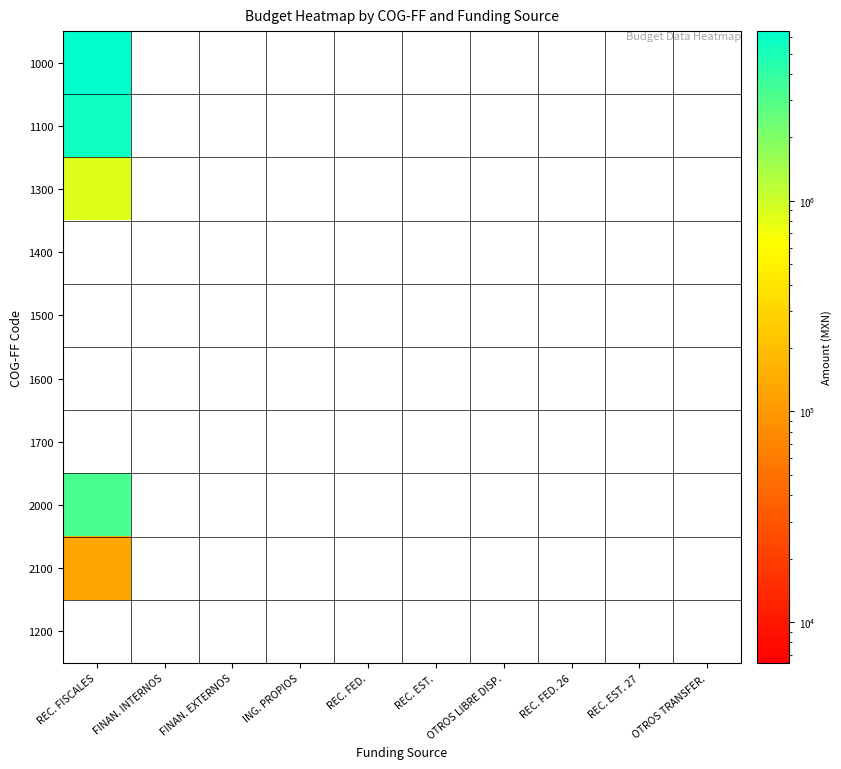

Reading left to right, list all the values displayed in this chart.

1000: REC. FISCALES=6389414	FINAN. INTERNOS=0	FINAN. EXTERNOS=0	ING. PROPIOS=0	REC. FED.=0	REC. EST.=0	OTROS LIBRE DISP.=0	REC. FED. 26=0	REC. EST. 27=0	OTROS TRANSFER.=0
1100: REC. FISCALES=5542512	FINAN. INTERNOS=0	FINAN. EXTERNOS=0	ING. PROPIOS=0	REC. FED.=0	REC. EST.=0	OTROS LIBRE DISP.=0	REC. FED. 26=0	REC. EST. 27=0	OTROS TRANSFER.=0
1300: REC. FISCALES=846902	FINAN. INTERNOS=0	FINAN. EXTERNOS=0	ING. PROPIOS=0	REC. FED.=0	REC. EST.=0	OTROS LIBRE DISP.=0	REC. FED. 26=0	REC. EST. 27=0	OTROS TRANSFER.=0
1400: REC. FISCALES=0	FINAN. INTERNOS=0	FINAN. EXTERNOS=0	ING. PROPIOS=0	REC. FED.=0	REC. EST.=0	OTROS LIBRE DISP.=0	REC. FED. 26=0	REC. EST. 27=0	OTROS TRANSFER.=0
1500: REC. FISCALES=0	FINAN. INTERNOS=0	FINAN. EXTERNOS=0	ING. PROPIOS=0	REC. FED.=0	REC. EST.=0	OTROS LIBRE DISP.=0	REC. FED. 26=0	REC. EST. 27=0	OTROS TRANSFER.=0
1600: REC. FISCALES=0	FINAN. INTERNOS=0	FINAN. EXTERNOS=0	ING. PROPIOS=0	REC. FED.=0	REC. EST.=0	OTROS LIBRE DISP.=0	REC. FED. 26=0	REC. EST. 27=0	OTROS TRANSFER.=0
1700: REC. FISCALES=0	FINAN. INTERNOS=0	FINAN. EXTERNOS=0	ING. PROPIOS=0	REC. FED.=0	REC. EST.=0	OTROS LIBRE DISP.=0	REC. FED. 26=0	REC. EST. 27=0	OTROS TRANSFER.=0
2000: REC. FISCALES=3313918	FINAN. INTERNOS=0	FINAN. EXTERNOS=0	ING. PROPIOS=0	REC. FED.=0	REC. EST.=0	OTROS LIBRE DISP.=0	REC. FED. 26=0	REC. EST. 27=0	OTROS TRANSFER.=0
2100: REC. FISCALES=125714	FINAN. INTERNOS=0	FINAN. EXTERNOS=0	ING. PROPIOS=0	REC. FED.=0	REC. EST.=0	OTROS LIBRE DISP.=0	REC. FED. 26=0	REC. EST. 27=0	OTROS TRANSFER.=0
1200: REC. FISCALES=0	FINAN. INTERNOS=0	FINAN. EXTERNOS=0	ING. PROPIOS=0	REC. FED.=0	REC. EST.=0	OTROS LIBRE DISP.=0	REC. FED. 26=0	REC. EST. 27=0	OTROS TRANSFER.=0